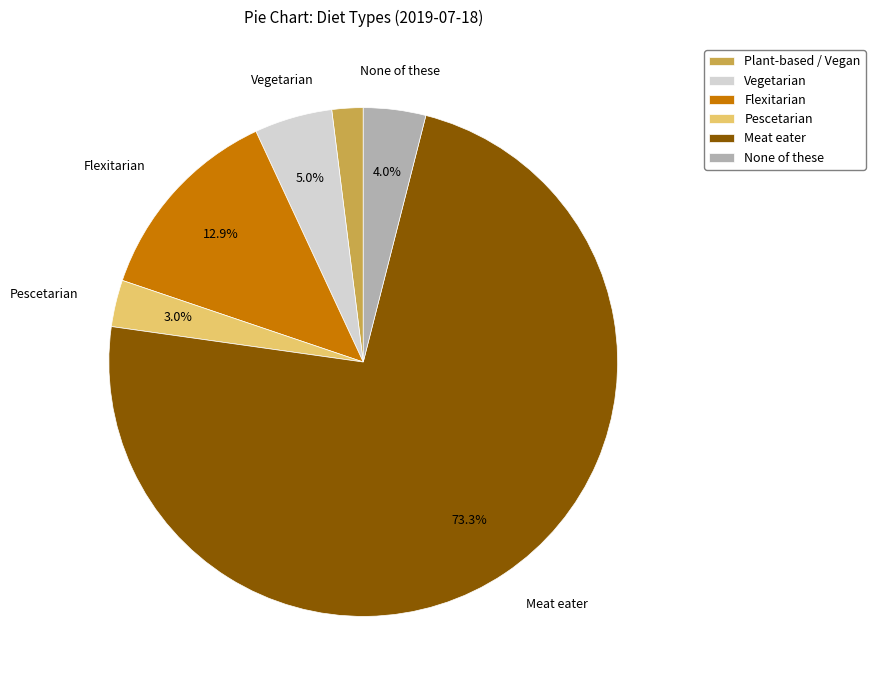

Which slice is the smallest?

Plant-based / Vegan